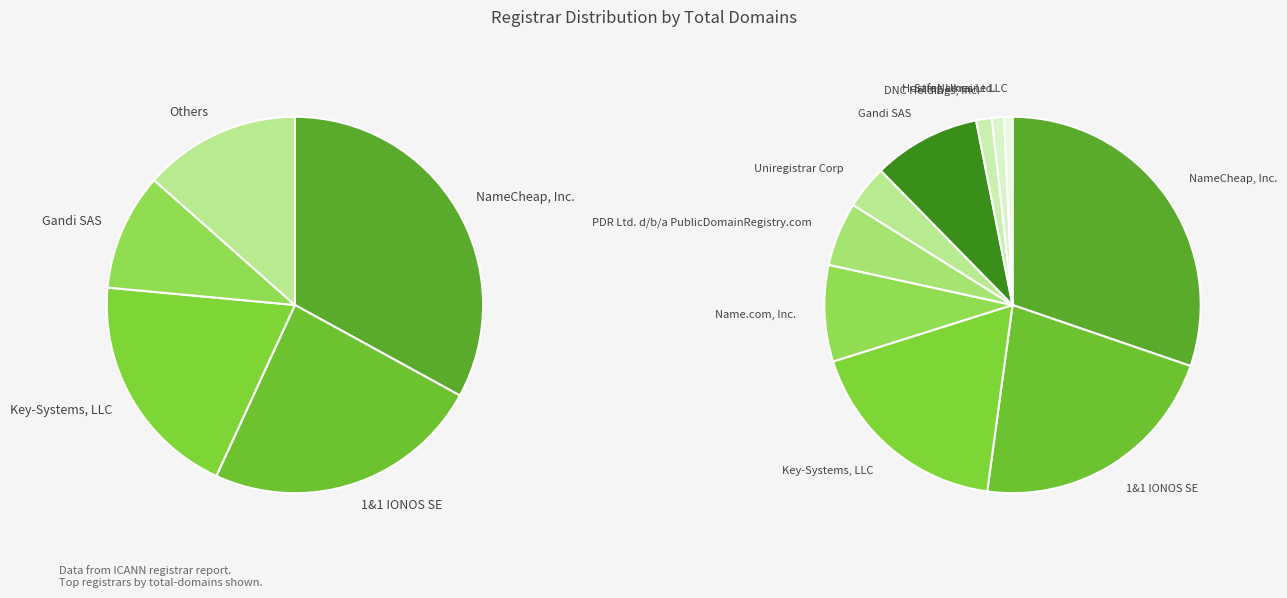

What is the smallest slice in the pie chart?

Hosting Ukraine LLC